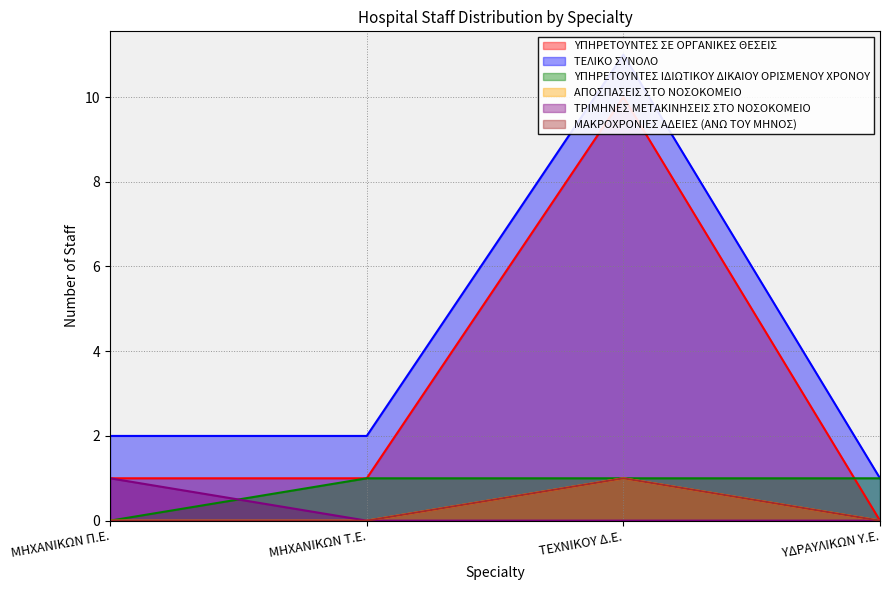

Which category has the lowest value in the ΤΕΛΙΚΟ ΣΥΝΟΛΟ series?

ΥΔΡΑΥΛΙΚΩΝ Υ.Ε.